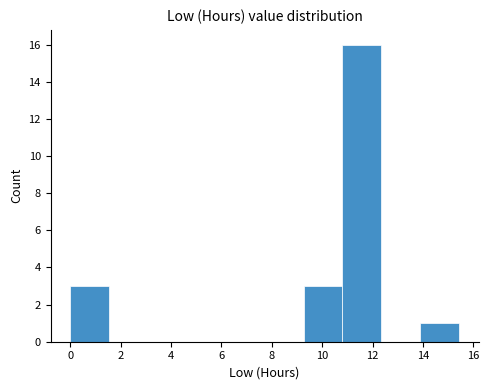

Reading left to right, list every bar in this chart as the range it spans on the x-axis followed by its height. Neither the bar edges nor the heights are printed on the chart, so give them approximately, as read against the axes.

0.0 to 1.6: 3
1.6 to 3.0: 0
3.0 to 4.6: 0
4.6 to 6.2: 0
6.2 to 7.8: 0
7.8 to 9.2: 0
9.2 to 10.8: 3
10.8 to 12.4: 16
12.4 to 13.8: 0
13.8 to 15.4: 1